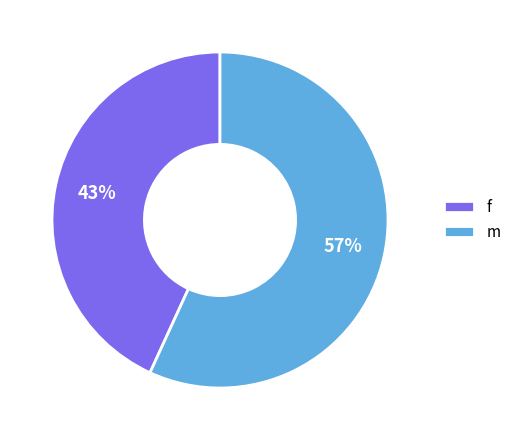

Which has a higher value, m or f?

m